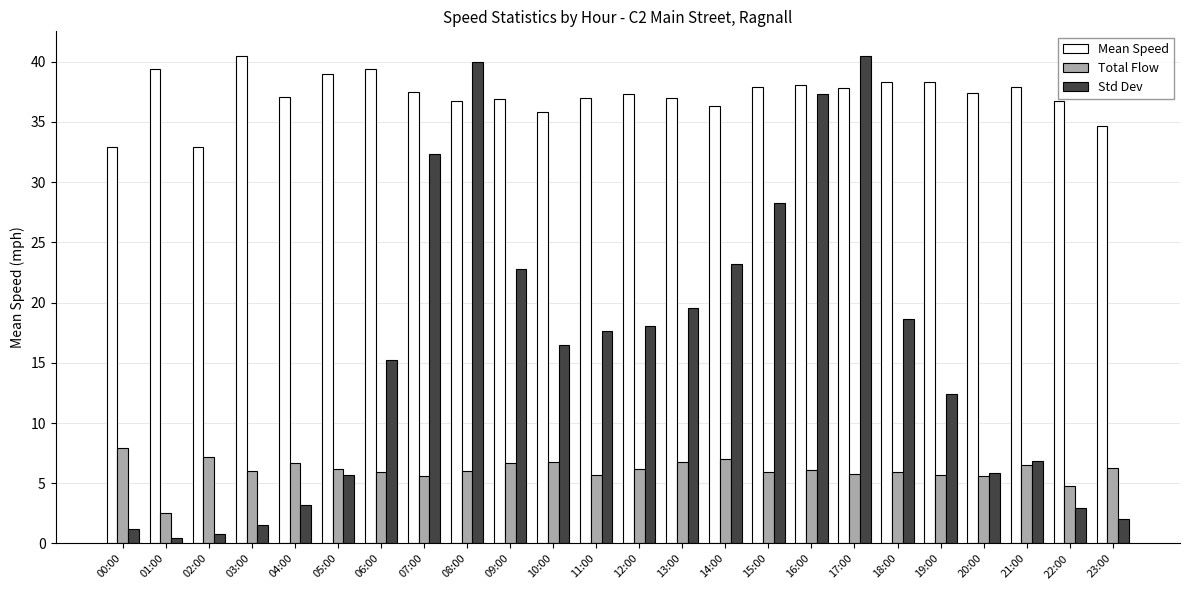

The value of Total Flow at 20:00 is 9.0. True or false?

False